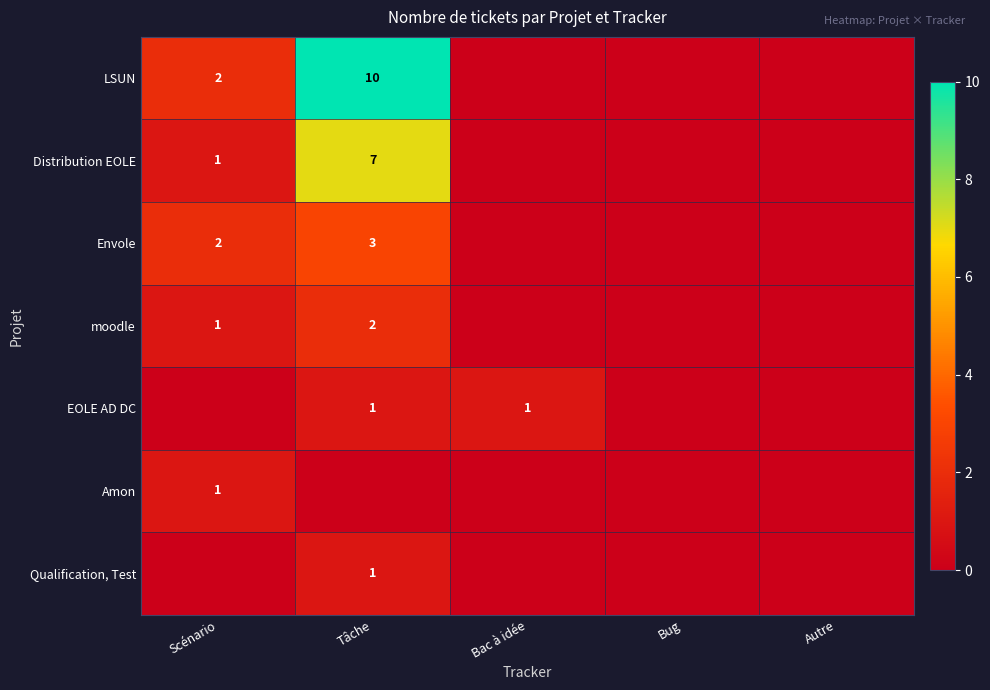

The Envole series shows 3 at Scénario. True or false?

False